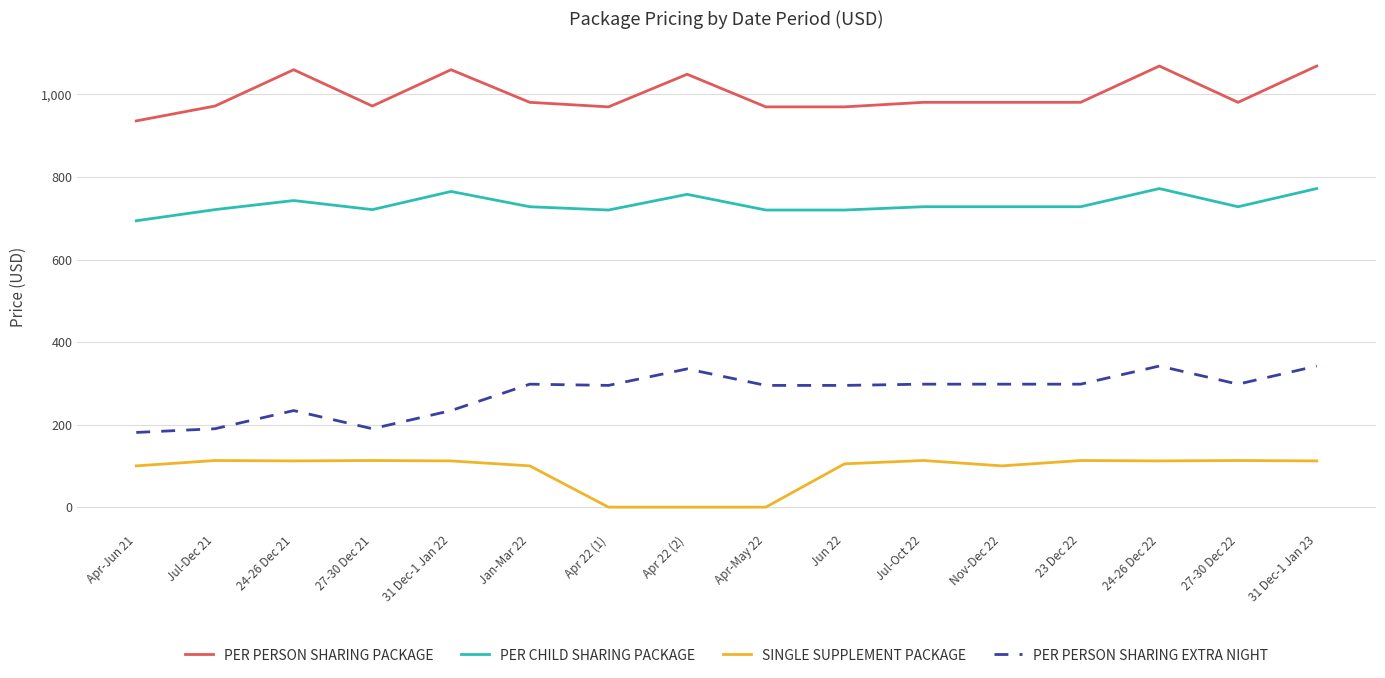

How many lines are shown in the chart?

4